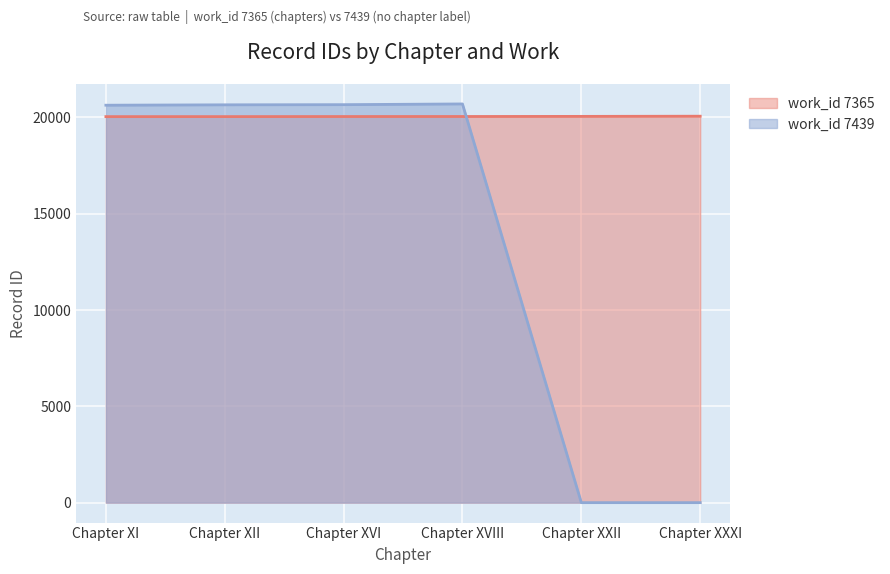

What value does the work_id 7365 series have at Chapter XVI?

20047